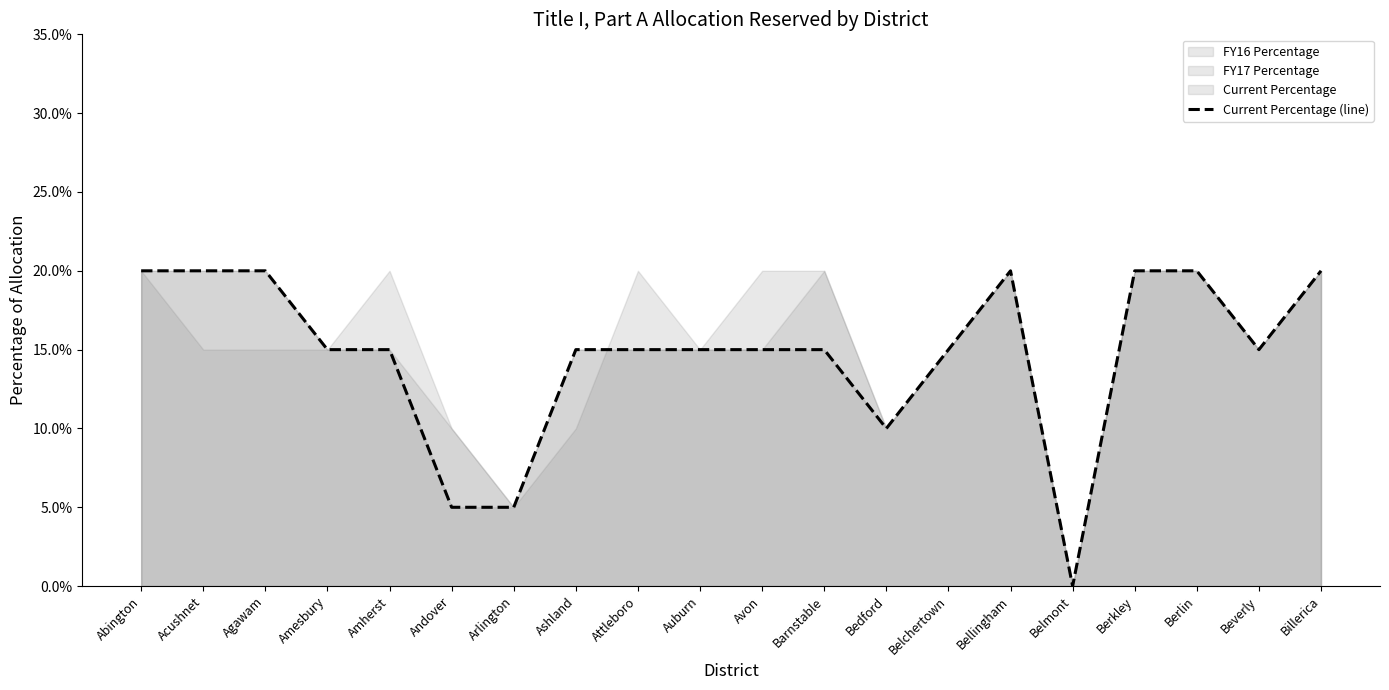

How many interior local valleys (lower than both neighbors) does the data have?

3